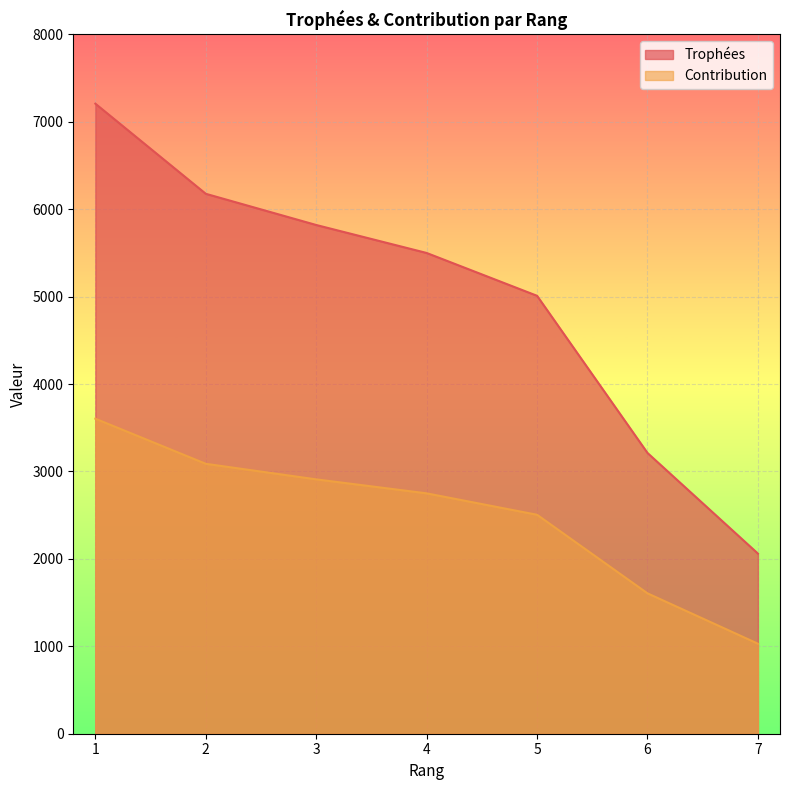

The Contribution series shows 530 at 5. True or false?

False